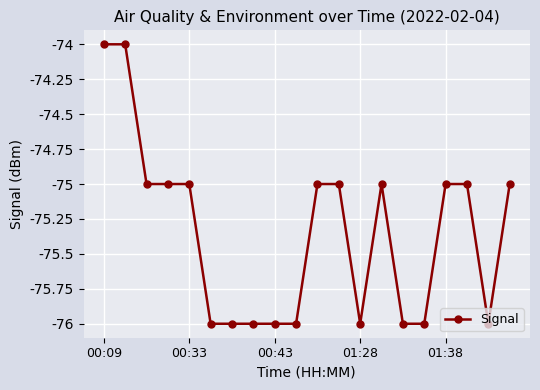

What is the value of the 11th point from the left?

-75